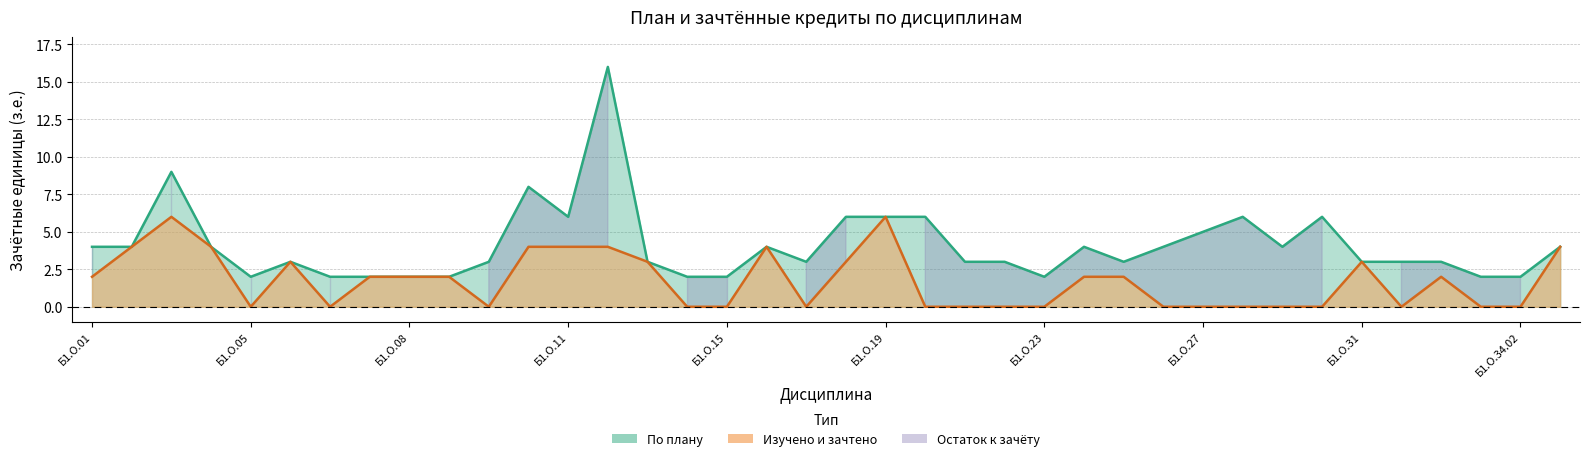

What is the label of the 28th point from the left?

Б1.О.26